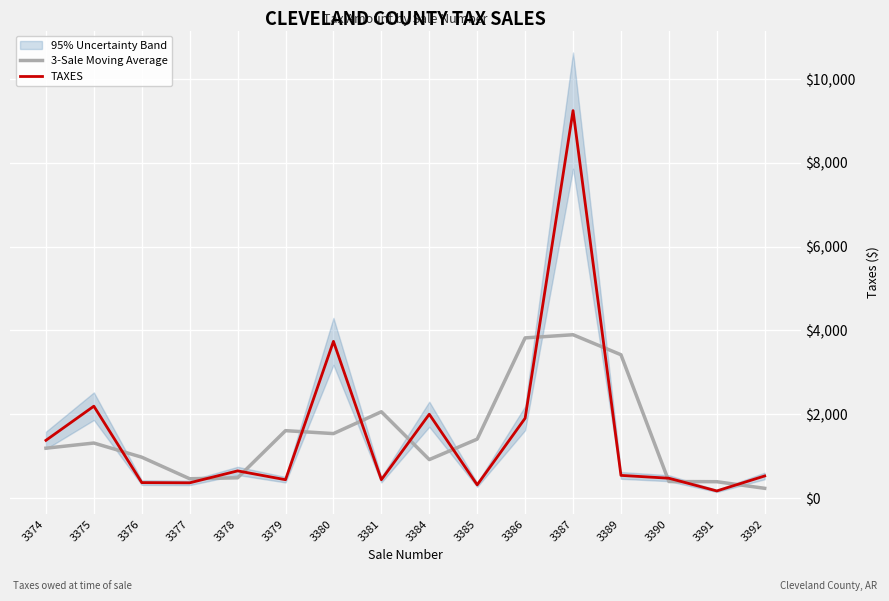

What is the sum of the 3-Sale Moving Average values at 3375 and 3392?

1546.0